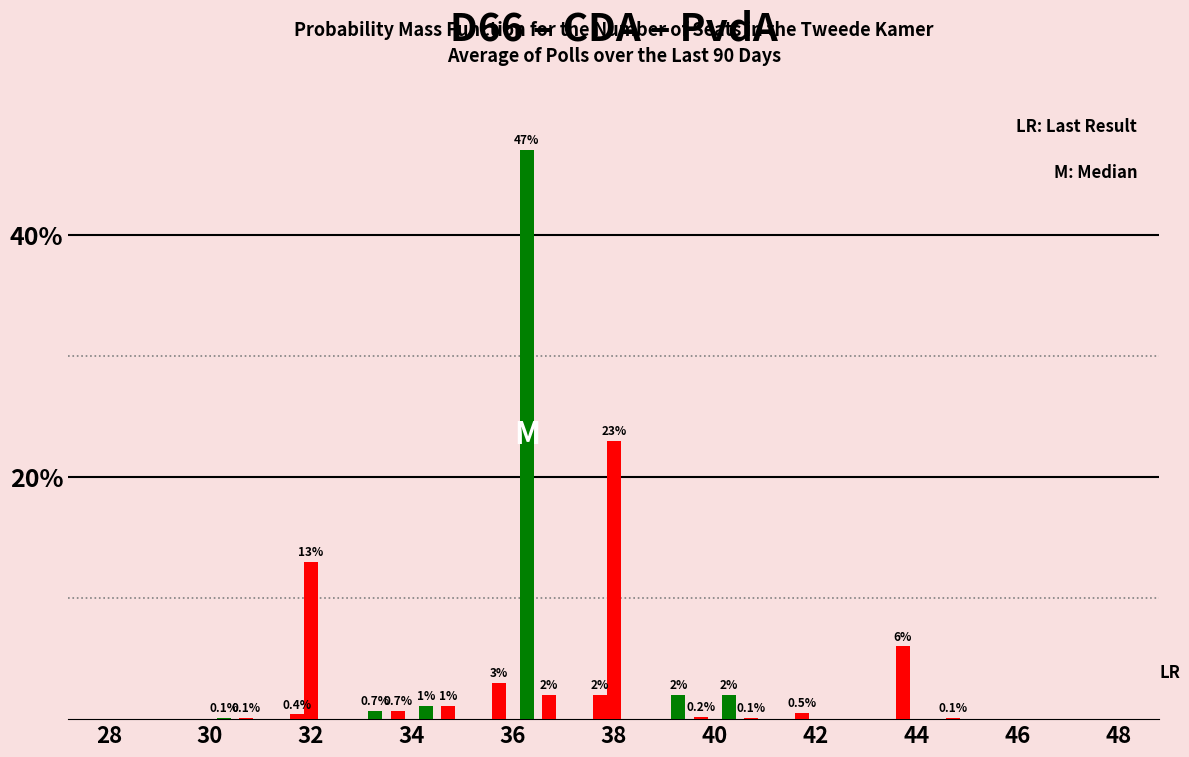

How many series are shown in this chart?

3